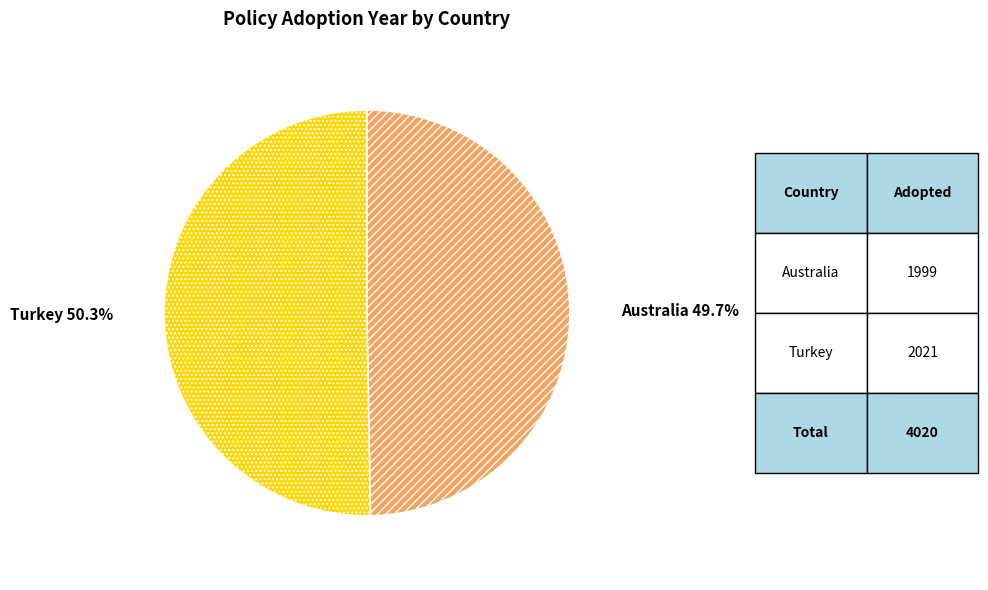

Is there a majority slice in this chart?

Yes